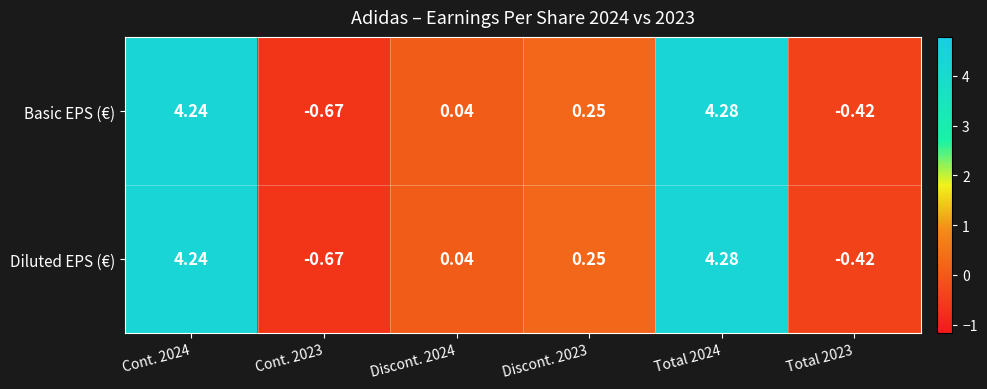

What is the total value across all series at Discont. 2024?

0.1